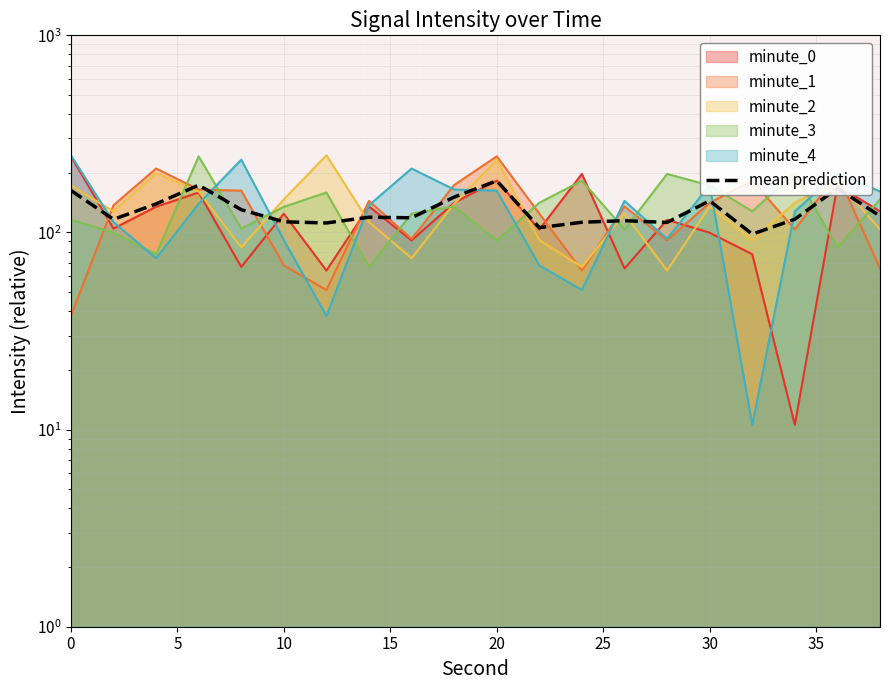

What is the value of the 10th point from the left?

151.2